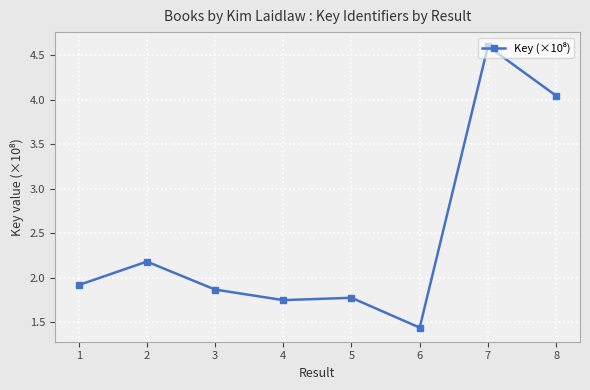

How many data points does each series have?

8